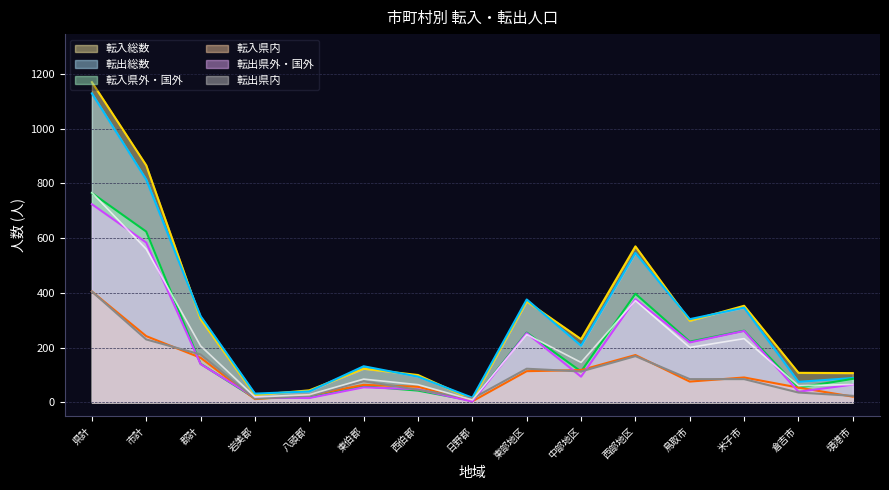

Where is the first local minimum for 転入総数?

岩美郡